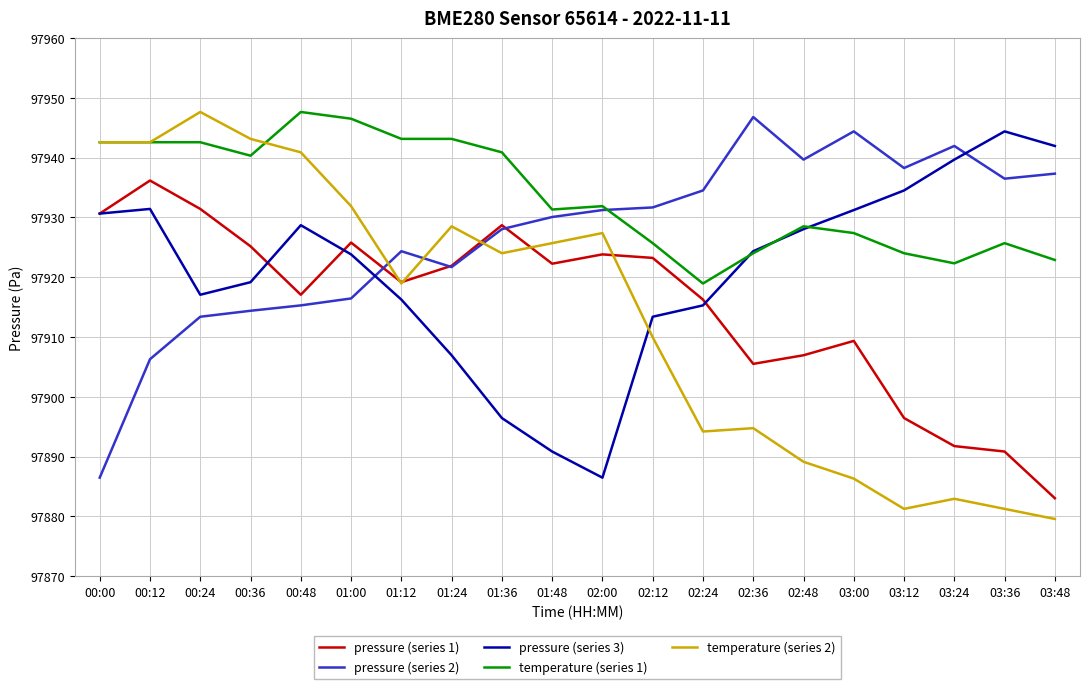

How many interior local peaks does the pressure (series 3) series have?

3